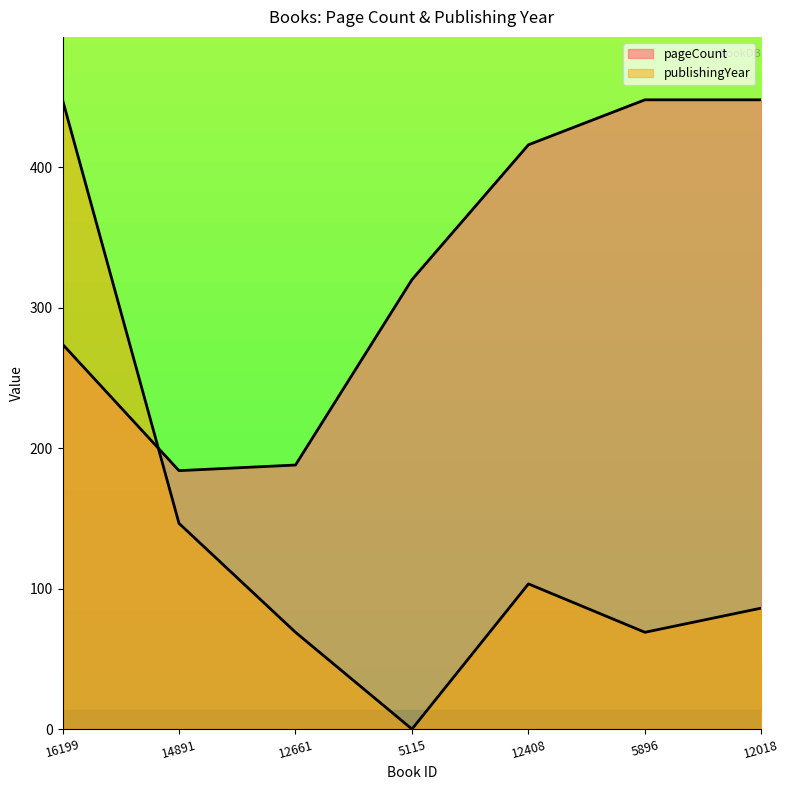

At which label does publishingYear reach its minimum?

5115